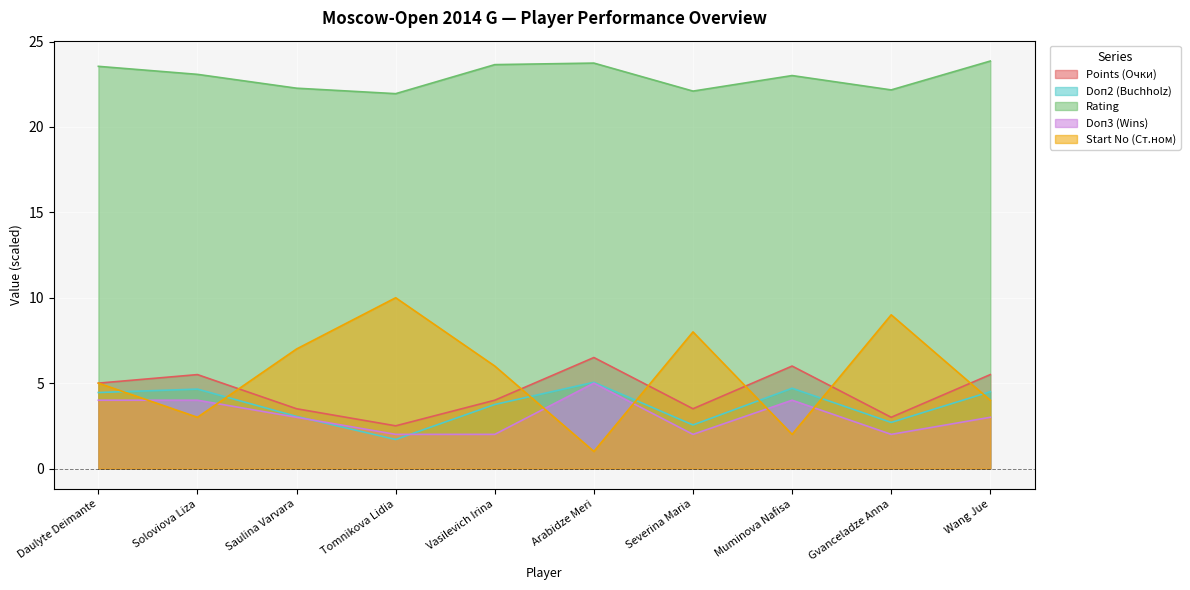

Reading left to right, what are all the values shown in this chart?

Points (Очки): 5.0	5.5	3.5	2.5	4.0	6.5	3.5	6.0	3.0	5.5
Doп2 (Buchholz): 4.5	4.7	3.1	1.7	3.8	5.1	2.6	4.7	2.7	4.5
Rating: 23.6	23.1	22.3	21.9	23.7	23.7	22.1	23.0	22.2	23.9
Doп3 (Wins): 4.0	4.0	3.0	2.0	2.0	5.0	2.0	4.0	2.0	3.0
Start No (Ст.ном): 5.0	3.0	7.0	10.0	6.0	1.0	8.0	2.0	9.0	4.0